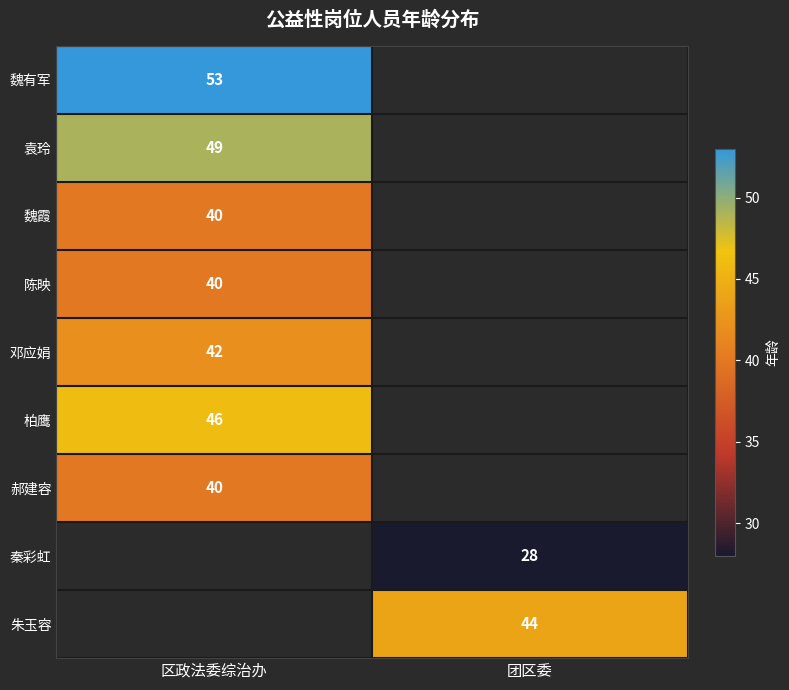

Is it true that 朱玉容 equals 27 at 团区委?

False